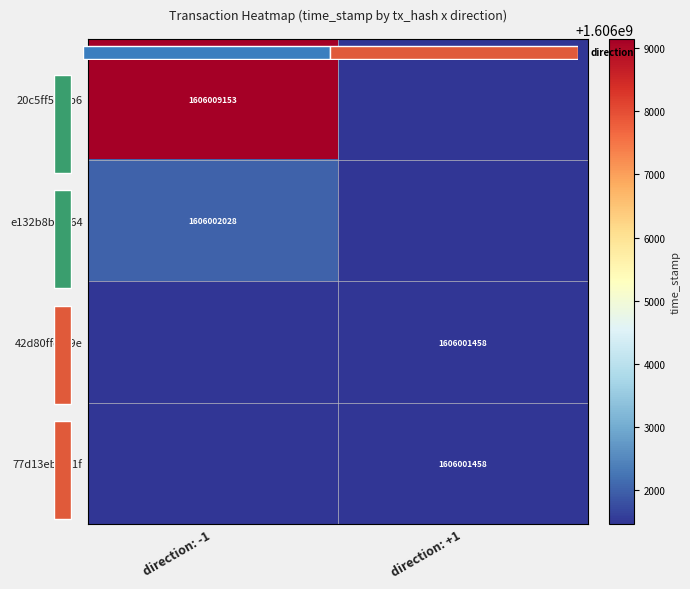

At direction: -1, list the series in order from smallest to largest.

42d80ffd...9e, 77d13eb5...1f, e132b8be...64, 20c5ff5c...b6